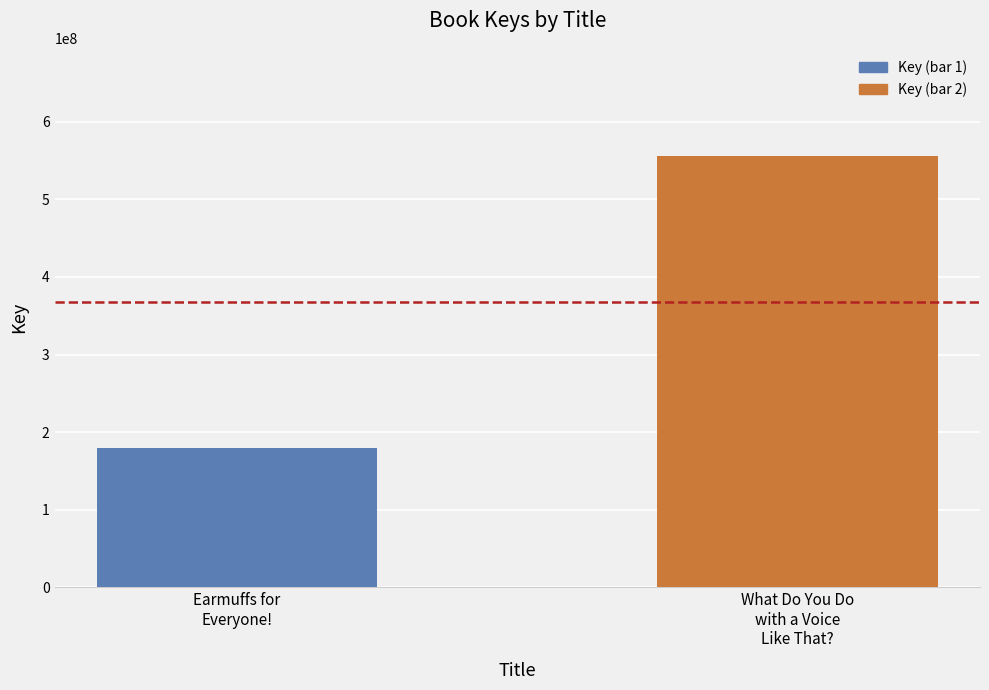

True or false: the data shows 296739806 at Earmuffs for
Everyone!.

False